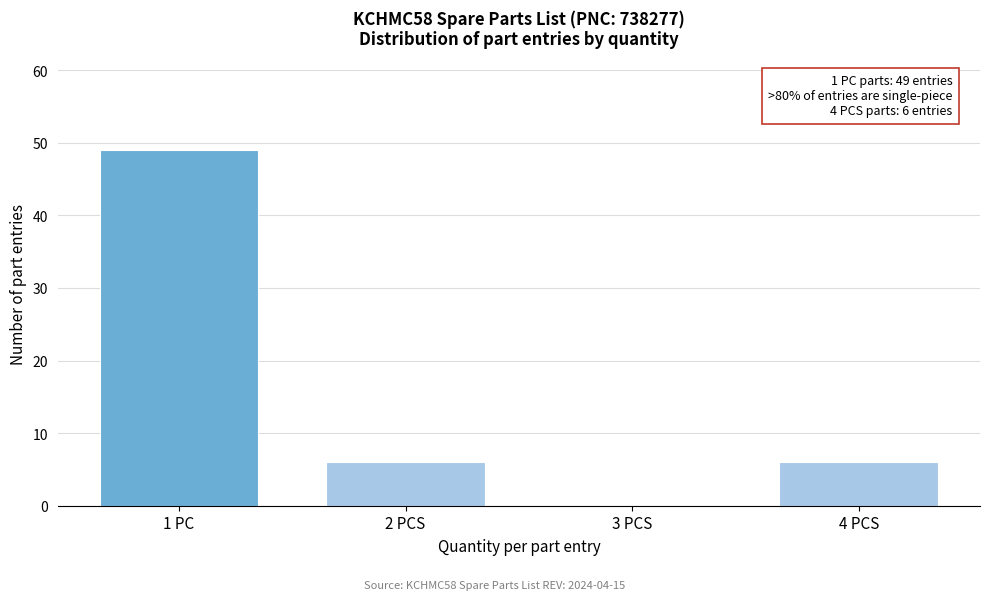

Reading right to left, list all the values displayed in this chart.

4 PCS=6	3 PCS=0	2 PCS=6	1 PC=49